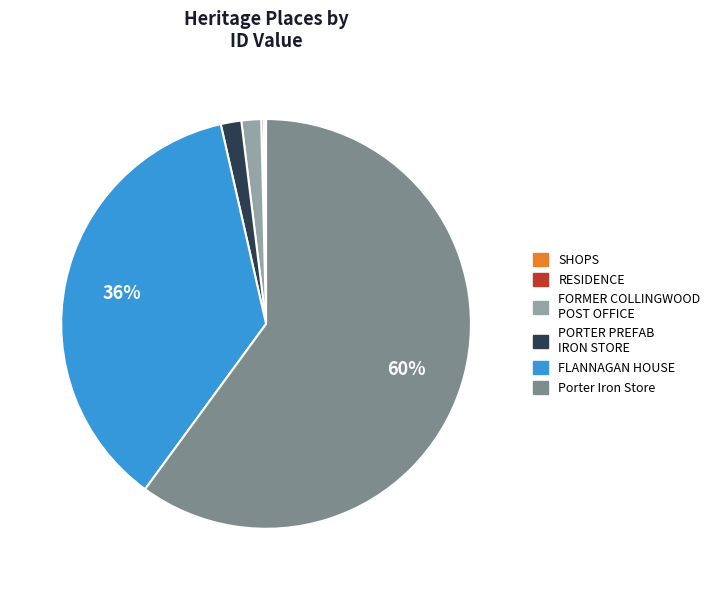

To the nearest percent, what is the average slice percentage?

17%